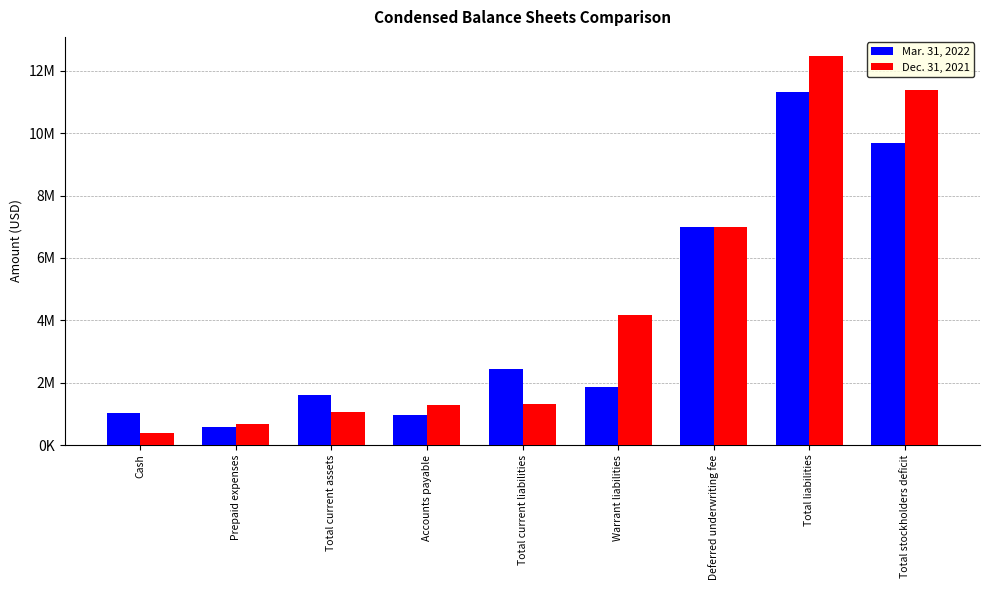

Does the chart contain stacked bars?

No